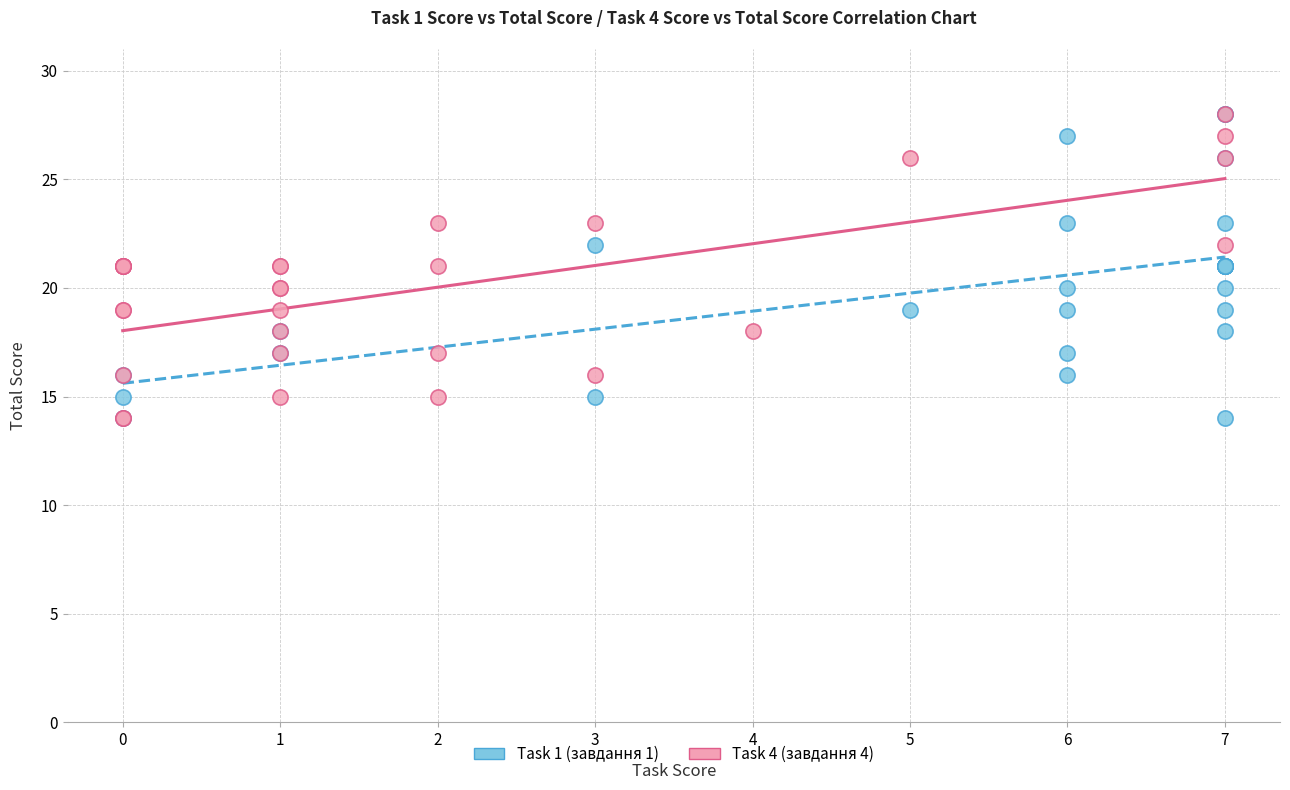

What are all the series names shown in the legend?

Task 1 (завдання 1), Task 4 (завдання 4)